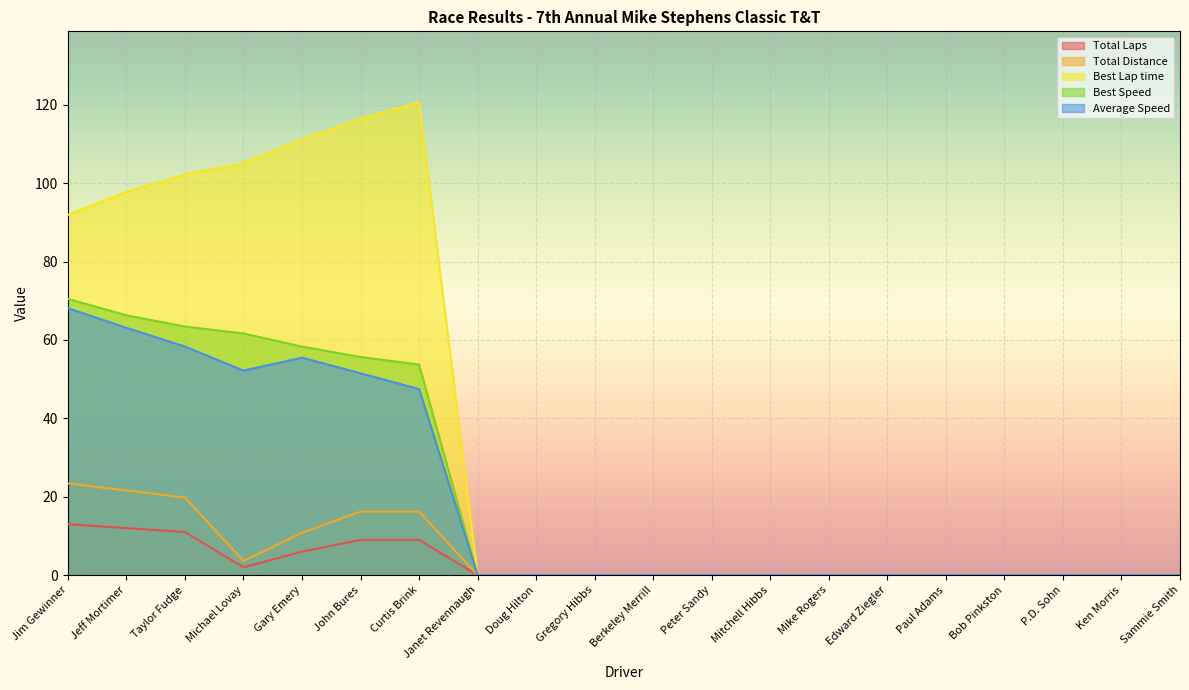

How many values in Best Speed are above zero?

7